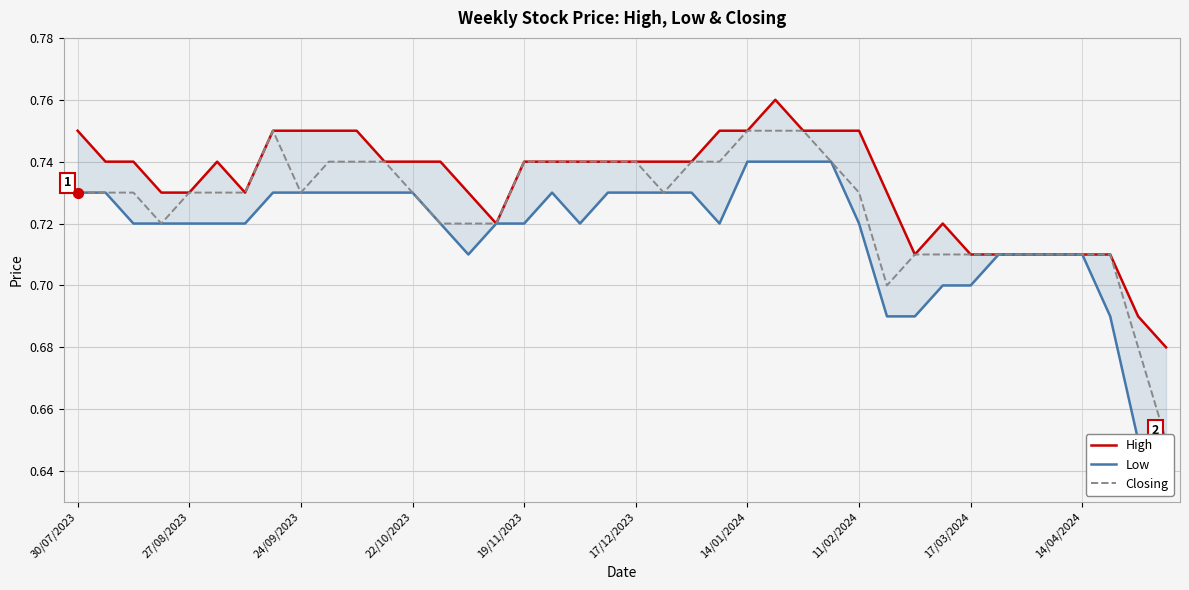

Which series has the largest total across all categories?

High